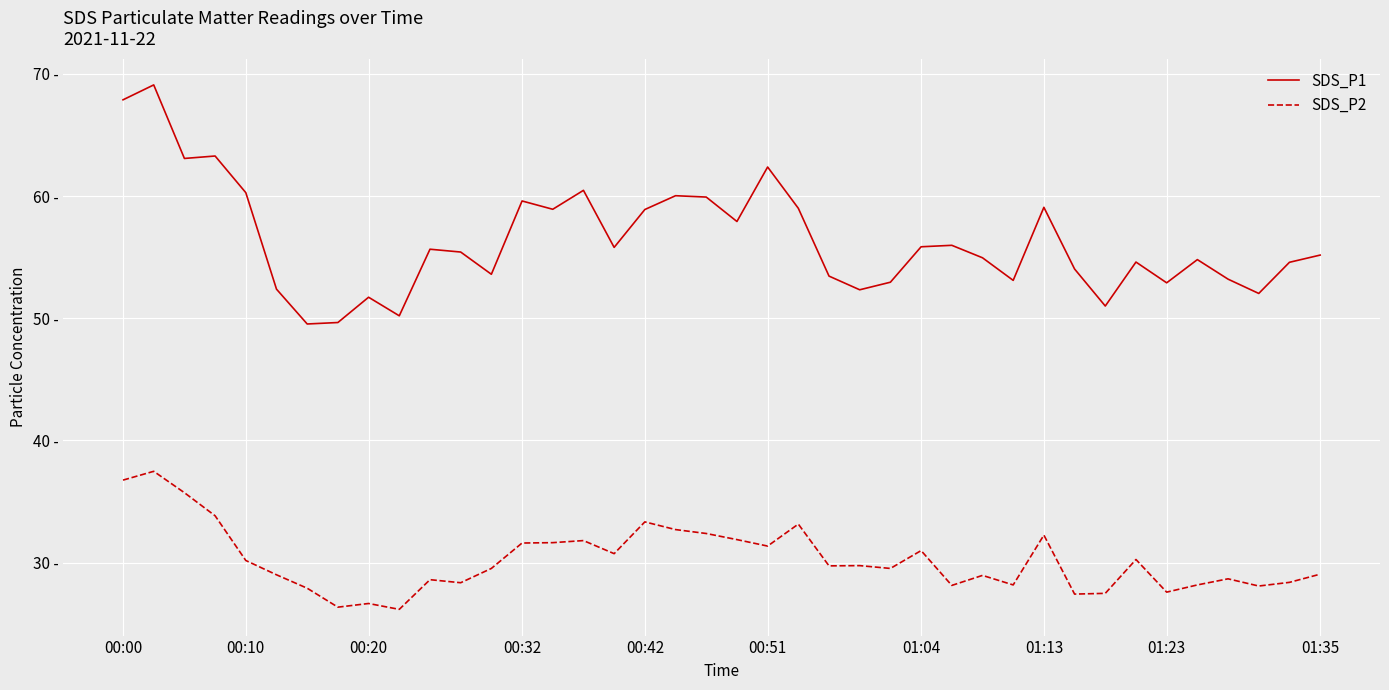

At which label does SDS_P2 first exceed 29?

00:00